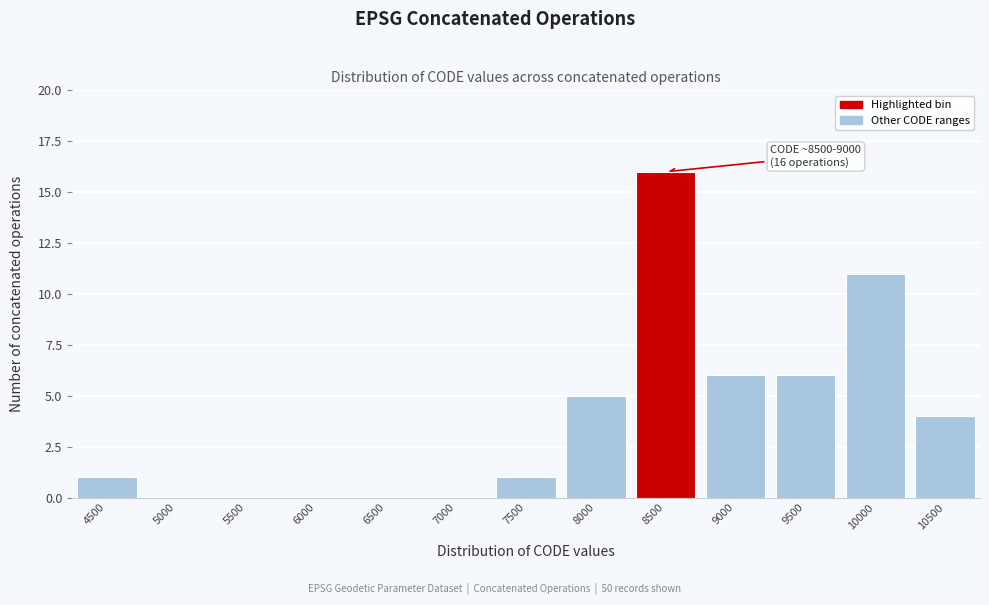

Reading left to right, list all the values displayed in this chart.

4500=1	5000=0	5500=0	6000=0	6500=0	7000=0	7500=1	8000=5	8500=16	9000=6	9500=6	10000=11	10500=4